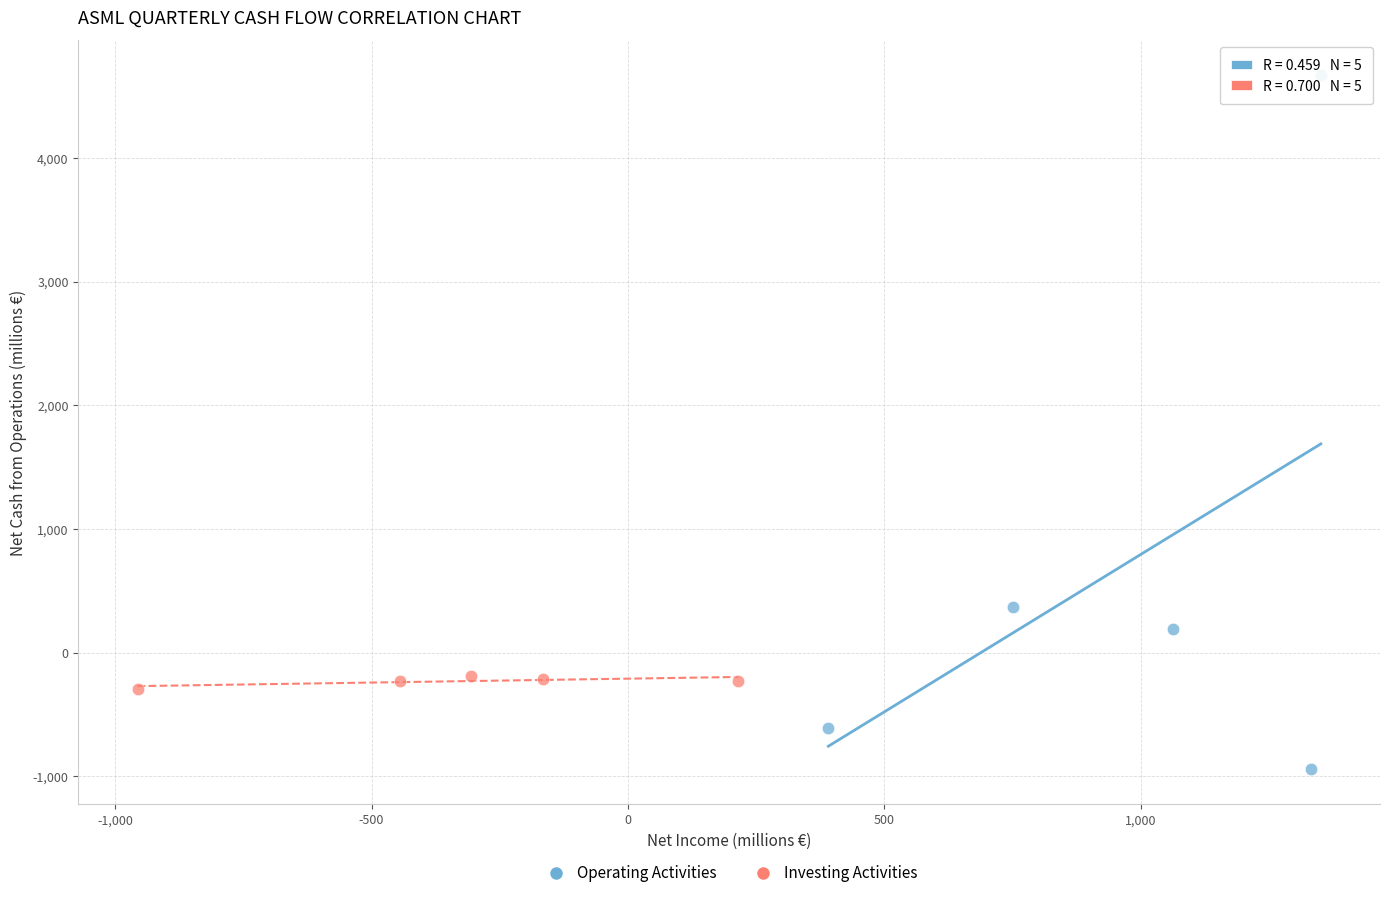

Which series has the widest spread of Y values?

Operating Activities